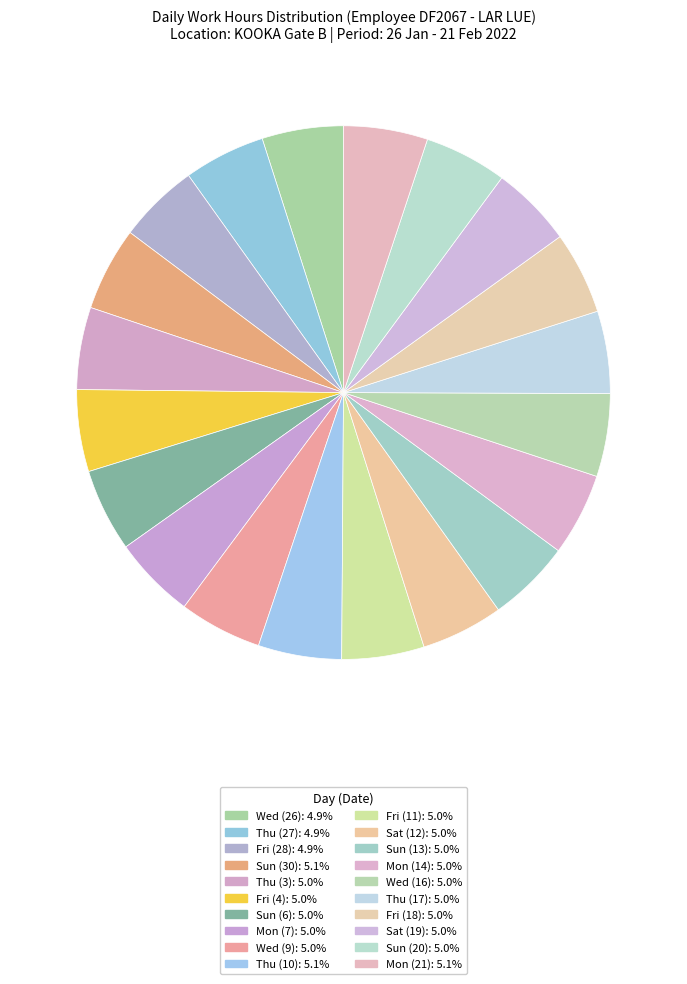

How many slices are in this pie chart?

20